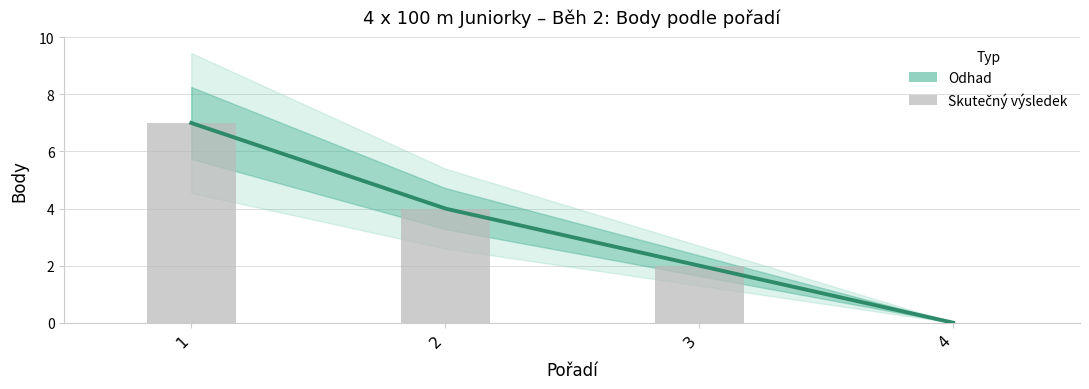

What is the greatest value displayed?

7